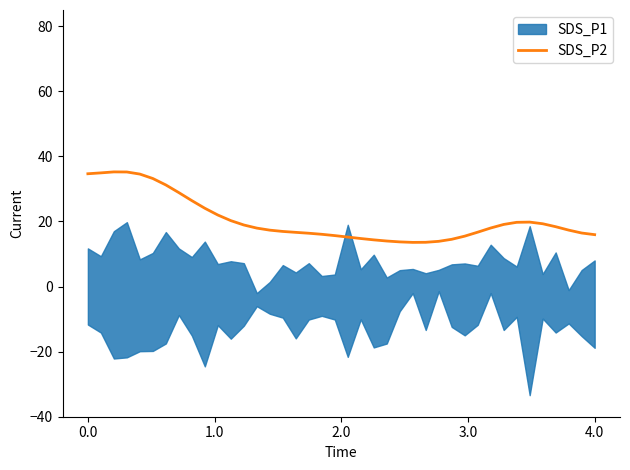

What is the ratio of the value at 18 to the value at 23?

1.1